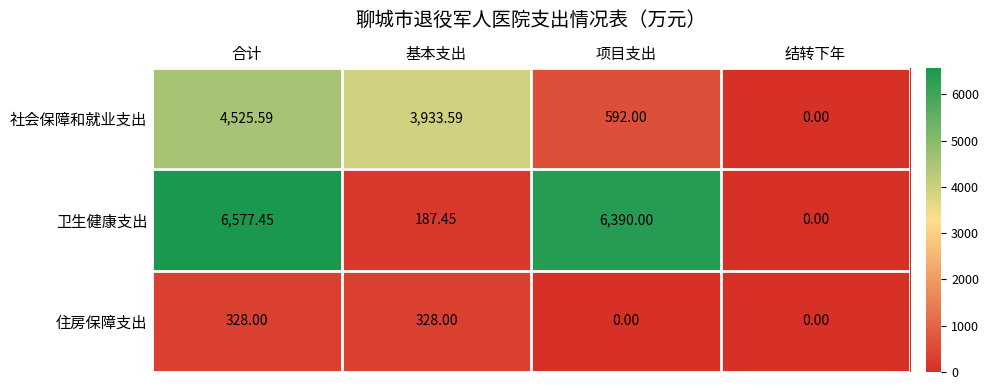

At 项目支出, list the series in order from smallest to largest.

住房保障支出, 社会保障和就业支出, 卫生健康支出